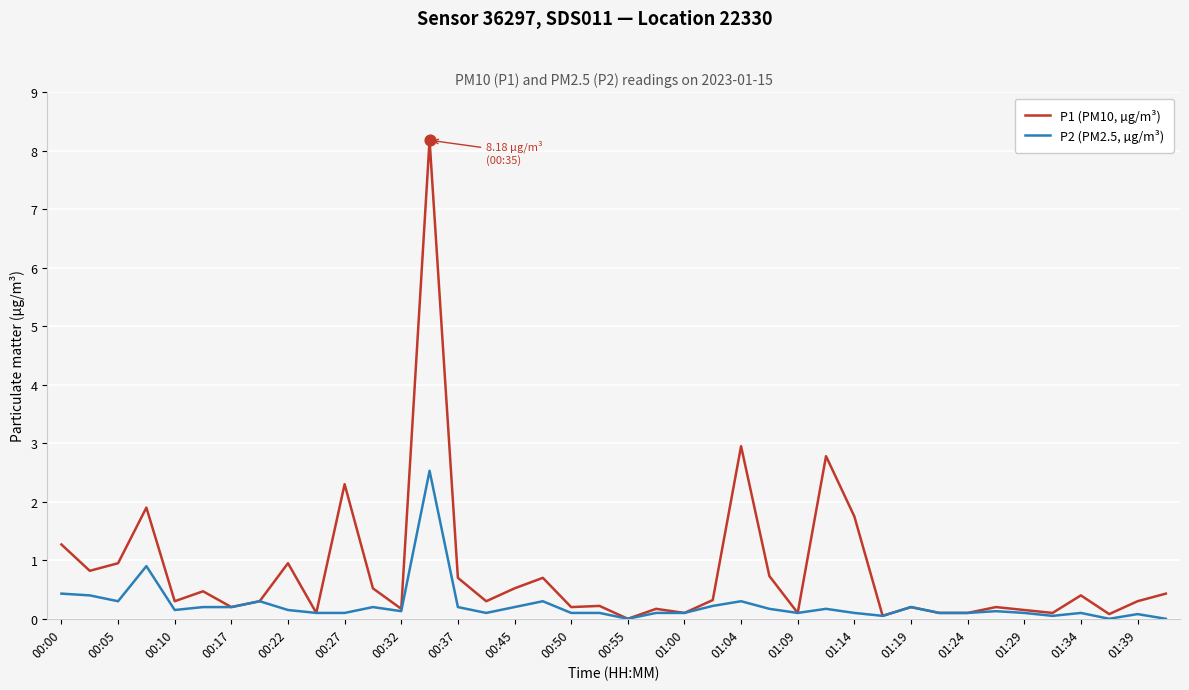

Which series has the largest total across all categories?

P1 (PM10, µg/m³)